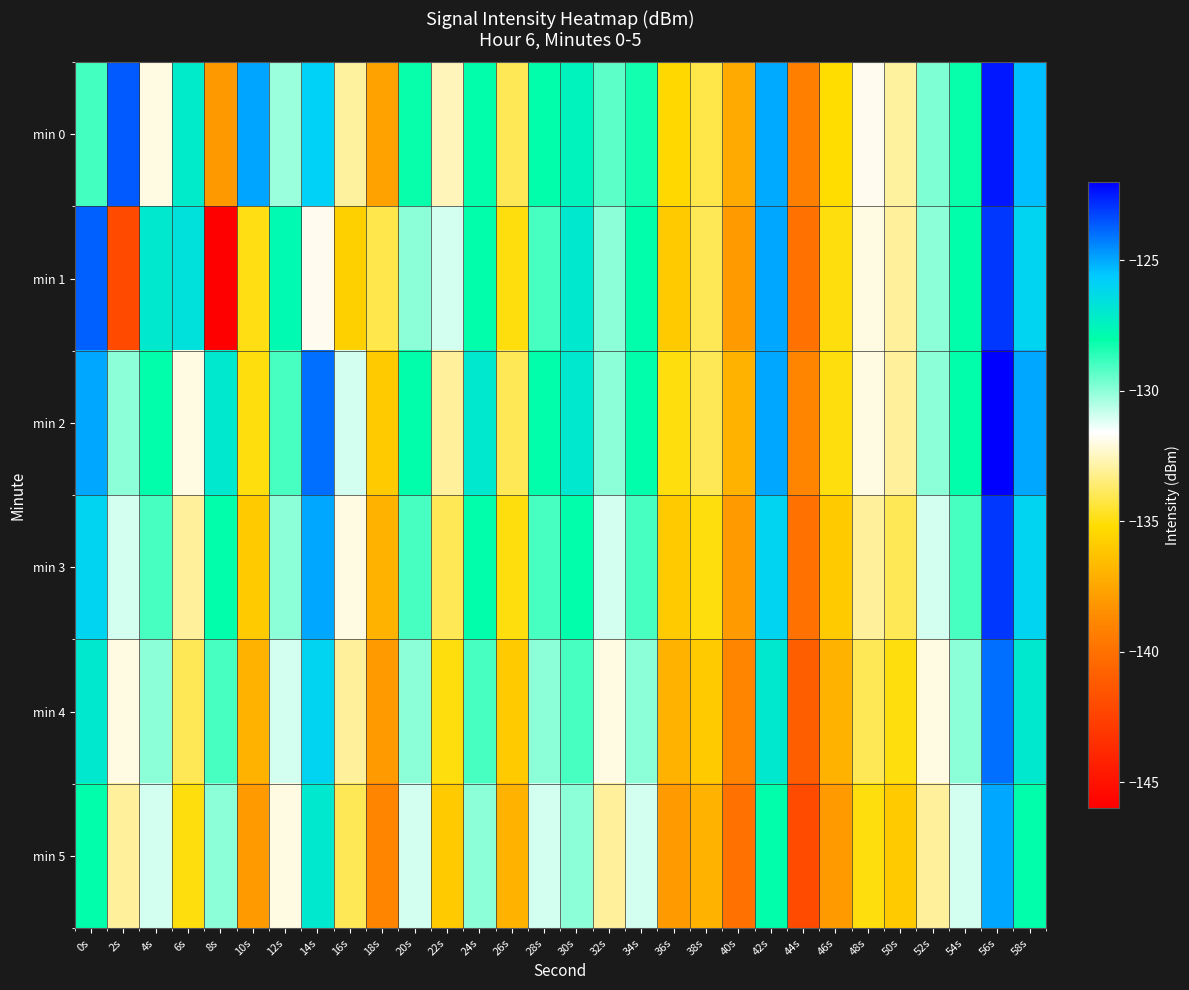

Reading left to right, list all the values displayed in this chart.

min 0: 0s=-129.0	2s=-123.6	4s=-132.0	6s=-127.1	8s=-138.1	10s=-124.9	12s=-130.2	14s=-125.9	16s=-133.0	18s=-137.7	20s=-128.1	22s=-132.6	24s=-128.0	26s=-134.0	28s=-128.0	30s=-127.5	32s=-129.4	34s=-128.2	36s=-135.4	38s=-134.2	40s=-137.3	42s=-125.0	44s=-139.2	46s=-135.2	48s=-131.8	50s=-132.9	52s=-129.8	54s=-128.1	56s=-122.4	58s=-125.4
min 1: 0s=-123.7	2s=-142.0	4s=-127.0	6s=-126.6	8s=-146.0	10s=-134.9	12s=-127.8	14s=-131.8	16s=-135.7	18s=-134.1	20s=-130.0	22s=-131.0	24s=-128.0	26s=-135.0	28s=-129.0	30s=-127.0	32s=-130.0	34s=-128.0	36s=-136.0	38s=-134.0	40s=-138.0	42s=-125.0	44s=-140.0	46s=-135.0	48s=-132.0	50s=-133.0	52s=-130.0	54s=-128.0	56s=-123.0	58s=-126.0
min 2: 0s=-125.0	2s=-130.0	4s=-128.0	6s=-132.0	8s=-127.0	10s=-135.0	12s=-129.0	14s=-124.0	16s=-131.0	18s=-136.0	20s=-128.0	22s=-133.0	24s=-127.0	26s=-134.0	28s=-128.0	30s=-127.0	32s=-130.0	34s=-128.0	36s=-135.0	38s=-134.0	40s=-137.0	42s=-125.0	44s=-139.0	46s=-135.0	48s=-132.0	50s=-133.0	52s=-130.0	54s=-128.0	56s=-122.0	58s=-125.0
min 3: 0s=-126.0	2s=-131.0	4s=-129.0	6s=-133.0	8s=-128.0	10s=-136.0	12s=-130.0	14s=-125.0	16s=-132.0	18s=-137.0	20s=-129.0	22s=-134.0	24s=-128.0	26s=-135.0	28s=-129.0	30s=-128.0	32s=-131.0	34s=-129.0	36s=-136.0	38s=-135.0	40s=-138.0	42s=-126.0	44s=-140.0	46s=-136.0	48s=-133.0	50s=-134.0	52s=-131.0	54s=-129.0	56s=-123.0	58s=-126.0
min 4: 0s=-127.0	2s=-132.0	4s=-130.0	6s=-134.0	8s=-129.0	10s=-137.0	12s=-131.0	14s=-126.0	16s=-133.0	18s=-138.0	20s=-130.0	22s=-135.0	24s=-129.0	26s=-136.0	28s=-130.0	30s=-129.0	32s=-132.0	34s=-130.0	36s=-137.0	38s=-136.0	40s=-139.0	42s=-127.0	44s=-141.0	46s=-137.0	48s=-134.0	50s=-135.0	52s=-132.0	54s=-130.0	56s=-124.0	58s=-127.0
min 5: 0s=-128.0	2s=-133.0	4s=-131.0	6s=-135.0	8s=-130.0	10s=-138.0	12s=-132.0	14s=-127.0	16s=-134.0	18s=-139.0	20s=-131.0	22s=-136.0	24s=-130.0	26s=-137.0	28s=-131.0	30s=-130.0	32s=-133.0	34s=-131.0	36s=-138.0	38s=-137.0	40s=-140.0	42s=-128.0	44s=-142.0	46s=-138.0	48s=-135.0	50s=-136.0	52s=-133.0	54s=-131.0	56s=-125.0	58s=-128.0